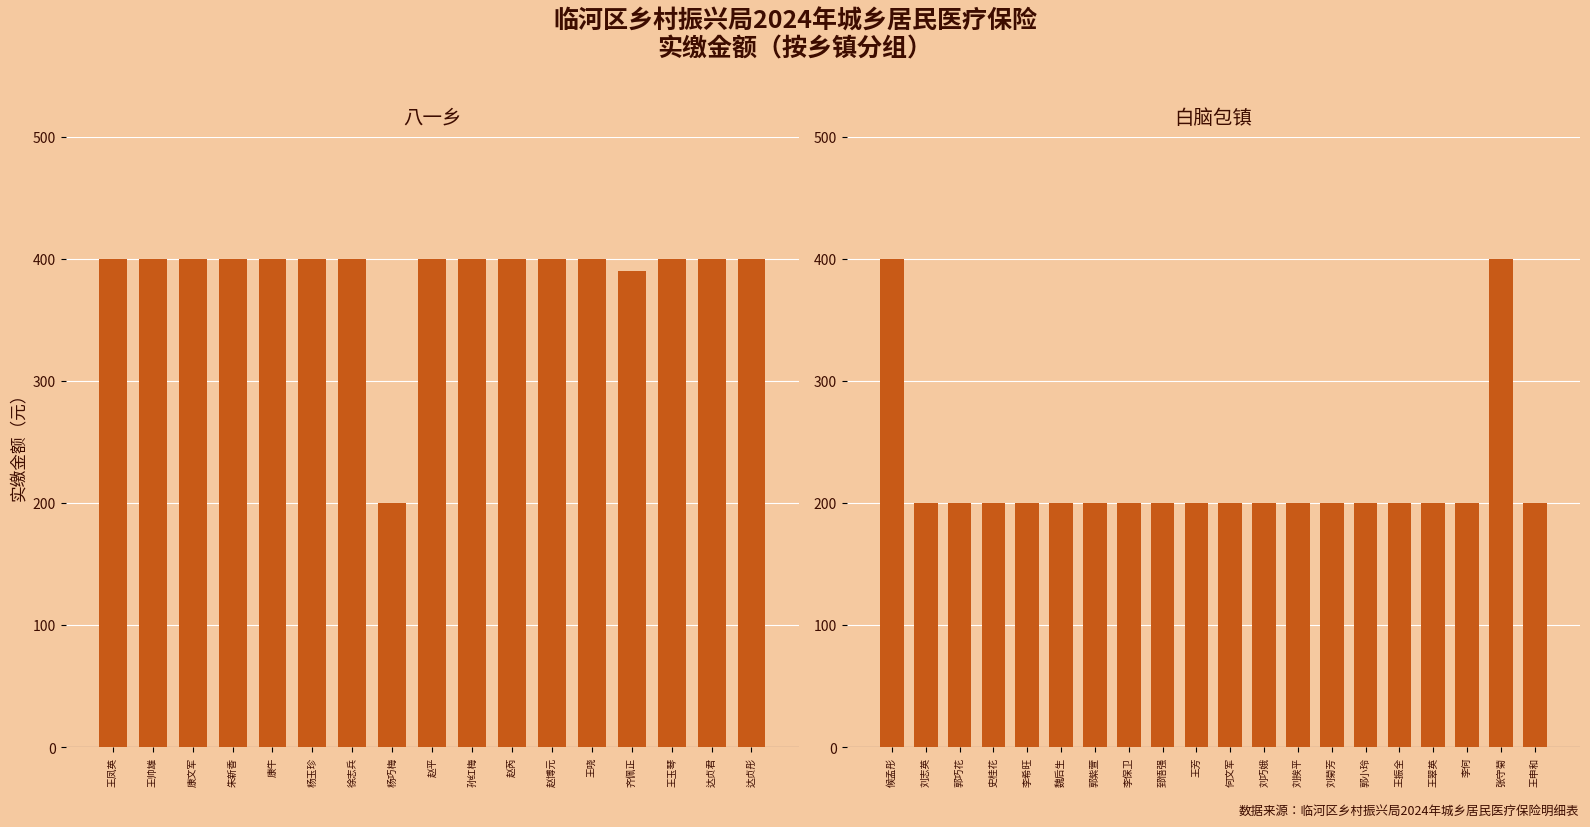

Reading left to right, what are all the values shown in this chart?

王凤英=400	王帅雄=400	康文军=400	朱新香=400	康牛=400	杨玉珍=400	徐志兵=400	杨巧梅=200	赵平=400	孙红梅=400	赵芮=400	赵博元=400	王哓=400	齐佩正=390	王玉琴=400	达贞君=400	达贞彤=400	候孟彤=400	刘志英=200	郭巧花=200	史桂花=200	李希旺=200	魏后生=200	郭紫萱=200	李保卫=200	郅悟强=200	王芳=200	何文军=200	刘巧娥=200	刘挨平=200	刘菊芳=200	郭小玲=200	王振全=200	王翠英=200	李何=200	张守菊=400	王申和=200